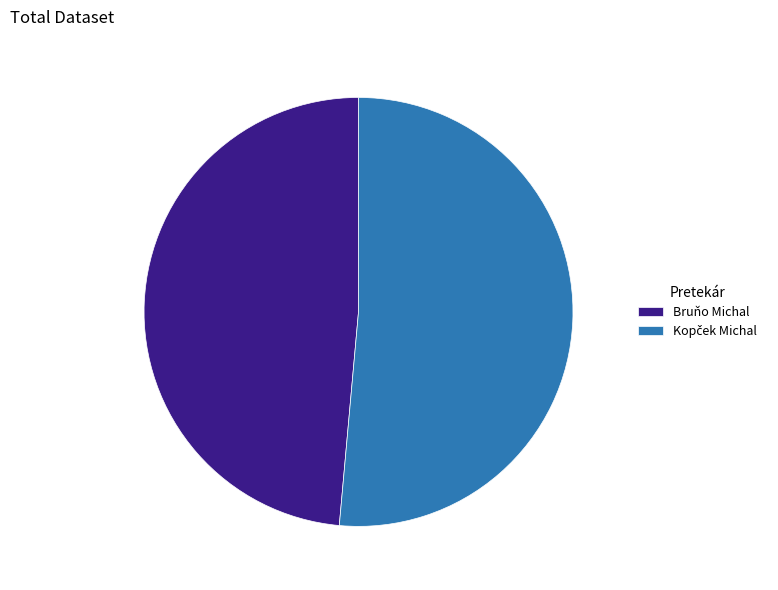

Is there a majority slice in this chart?

Yes